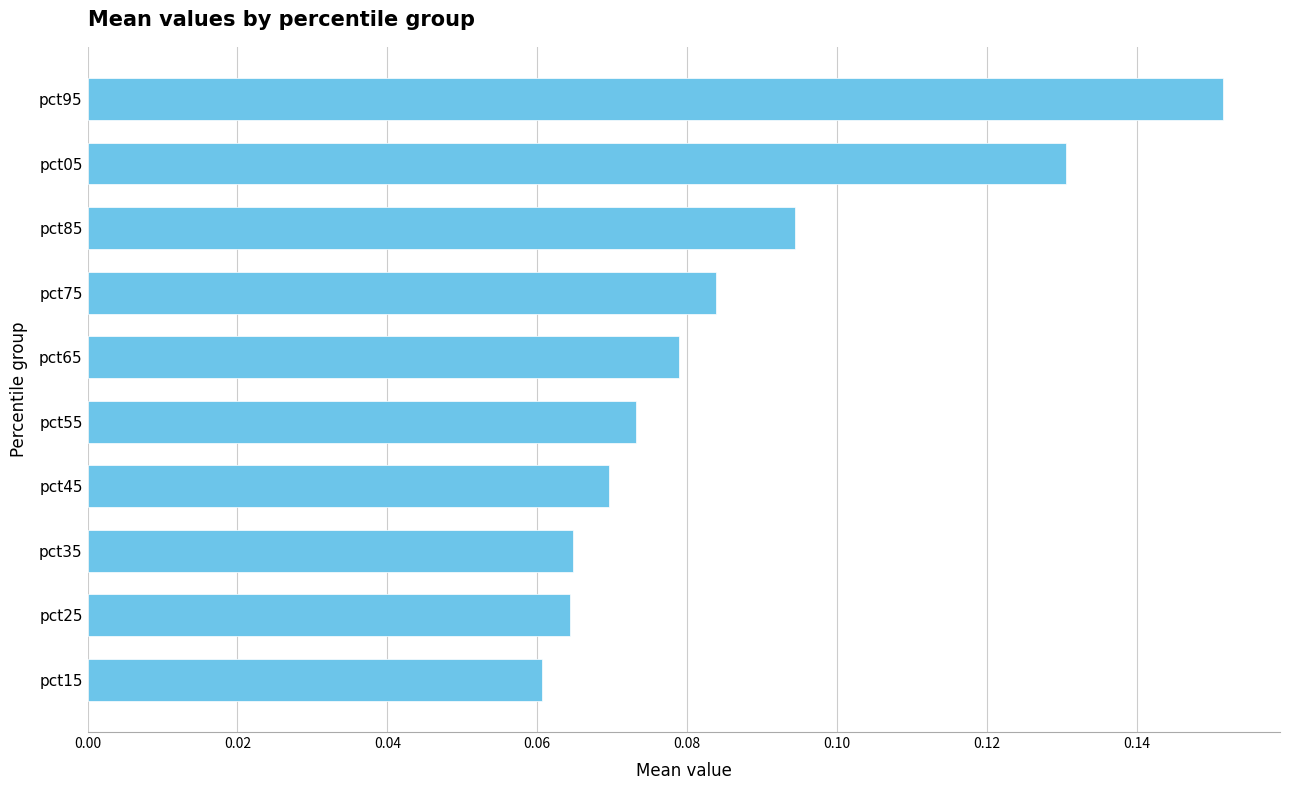

Are the bars horizontal?

Yes